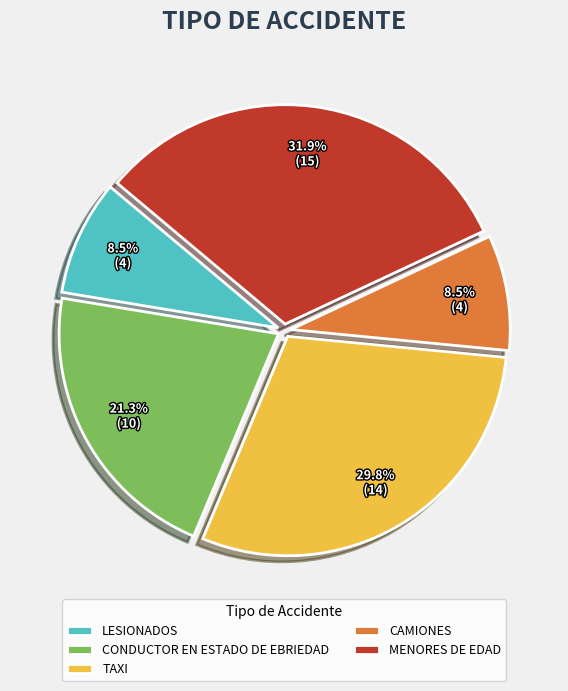

Is the sum of MENORES DE EDAD and LESIONADOS greater than half?

No